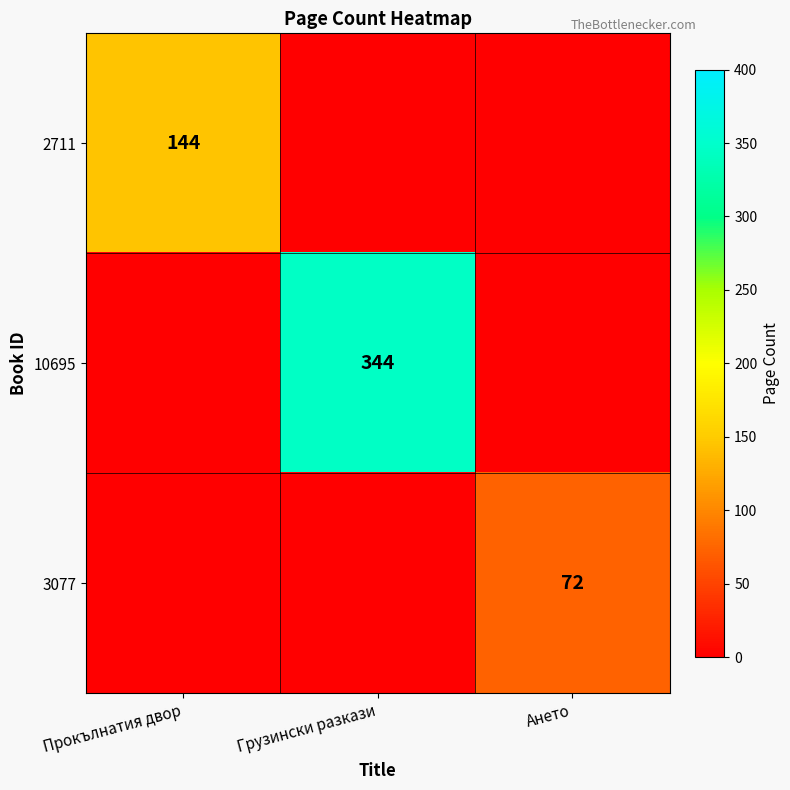

The value of 3077 at Ането is 72. True or false?

True